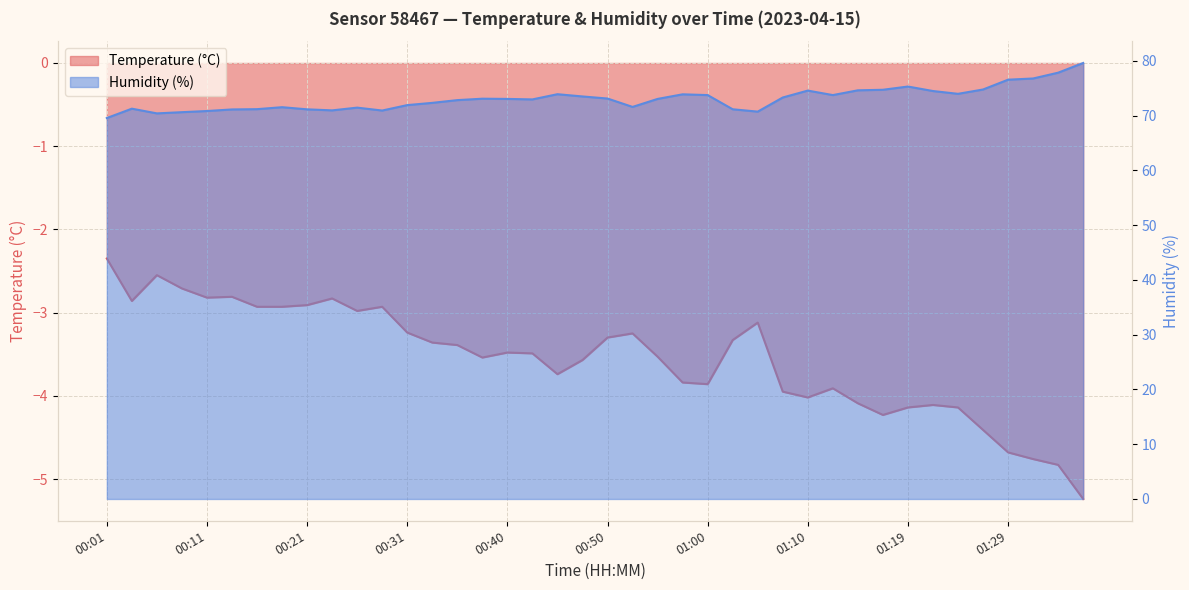

List the series in order of their peak value, highest first.

Humidity (%), Temperature (°C)